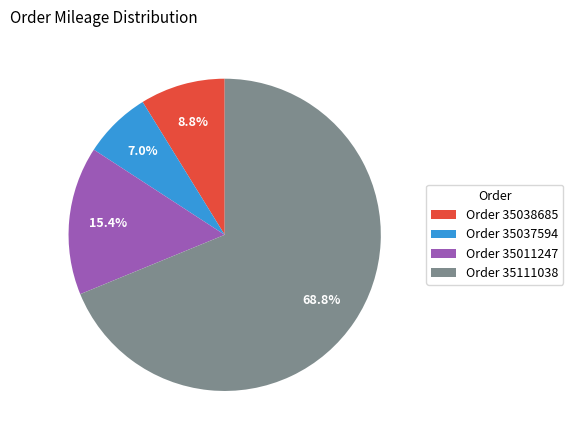

Rank the categories by value from lowest to highest.

Order 35037594, Order 35038685, Order 35011247, Order 35111038